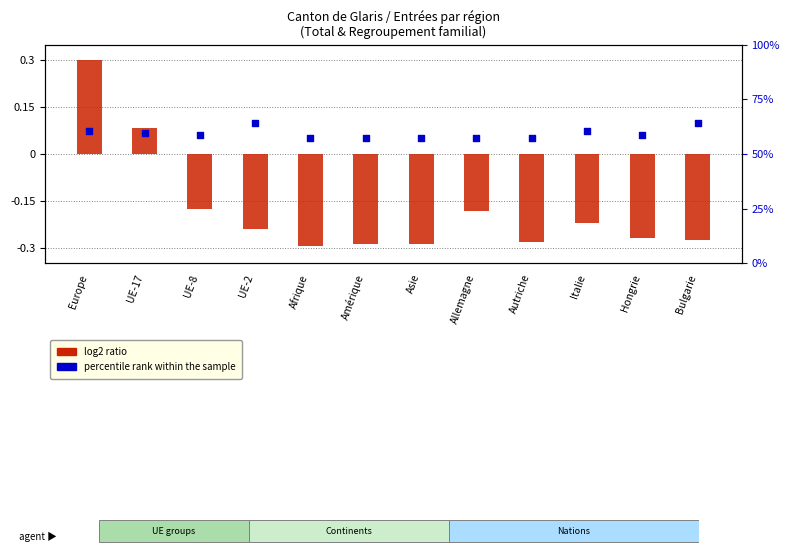

Which series reaches the maximum Y coordinate?

log2 ratio